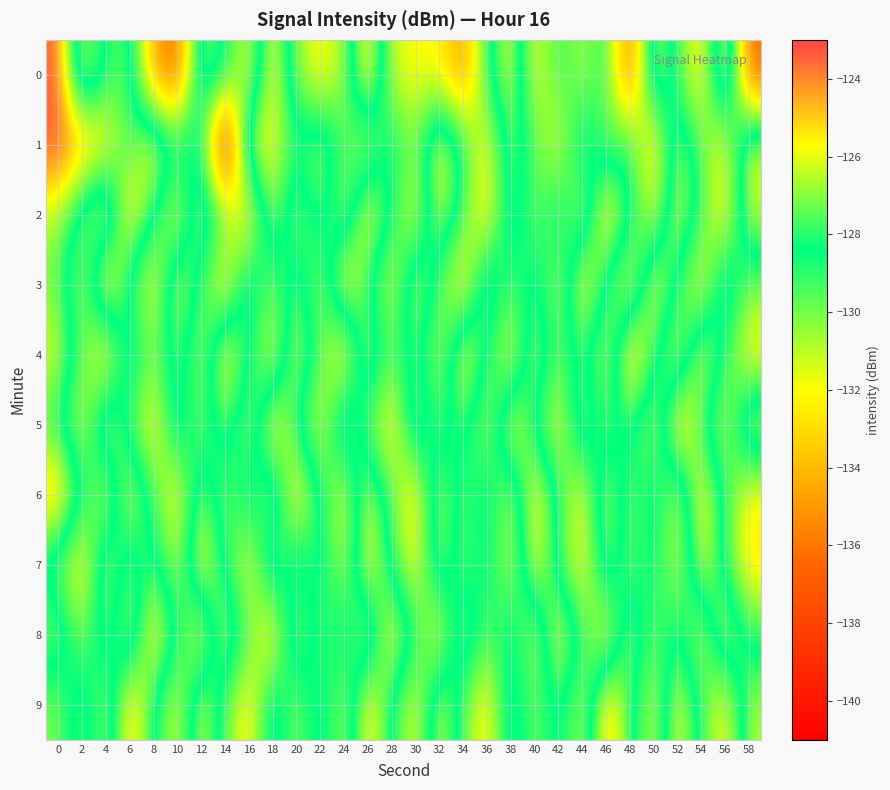

What is the difference between the highest and lowest values at 44?

7.8